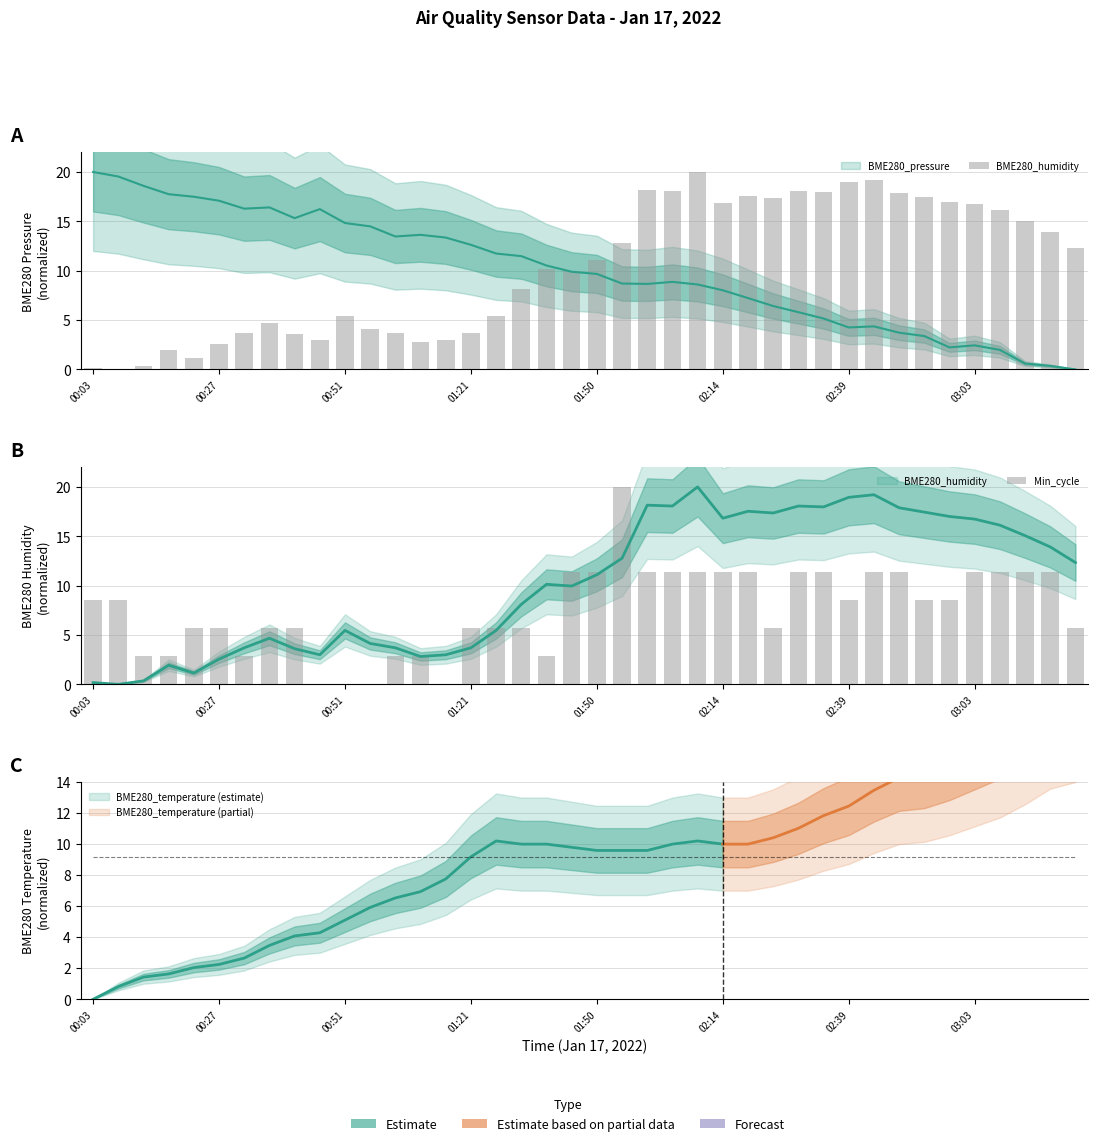

List the series in order of their overall mean, lowest first.

Min_cycle, BME280_humidity